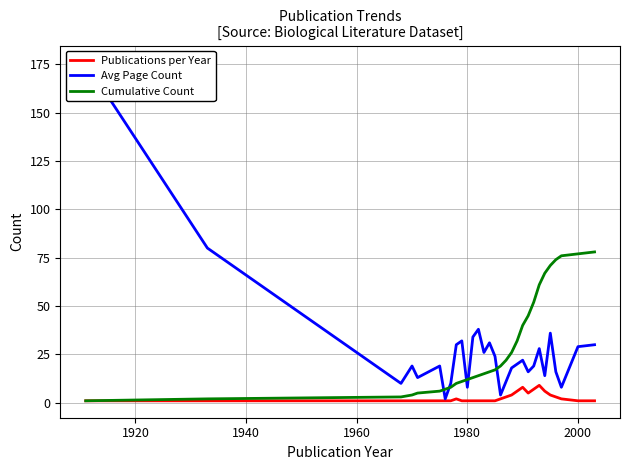

What is the highest value of the Cumulative Count series?

78